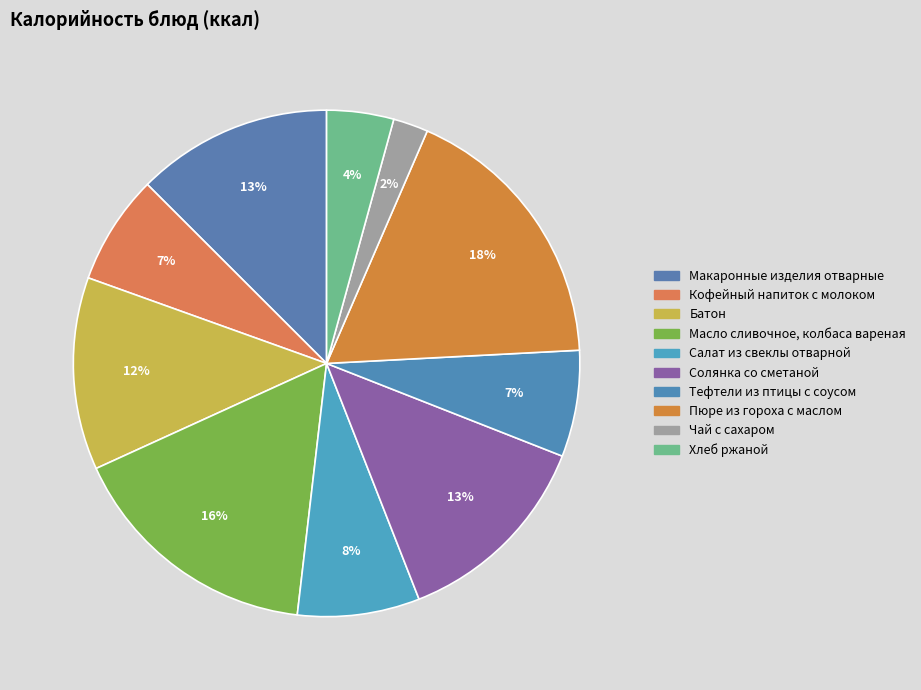

Count the number of slices in the pie.

10